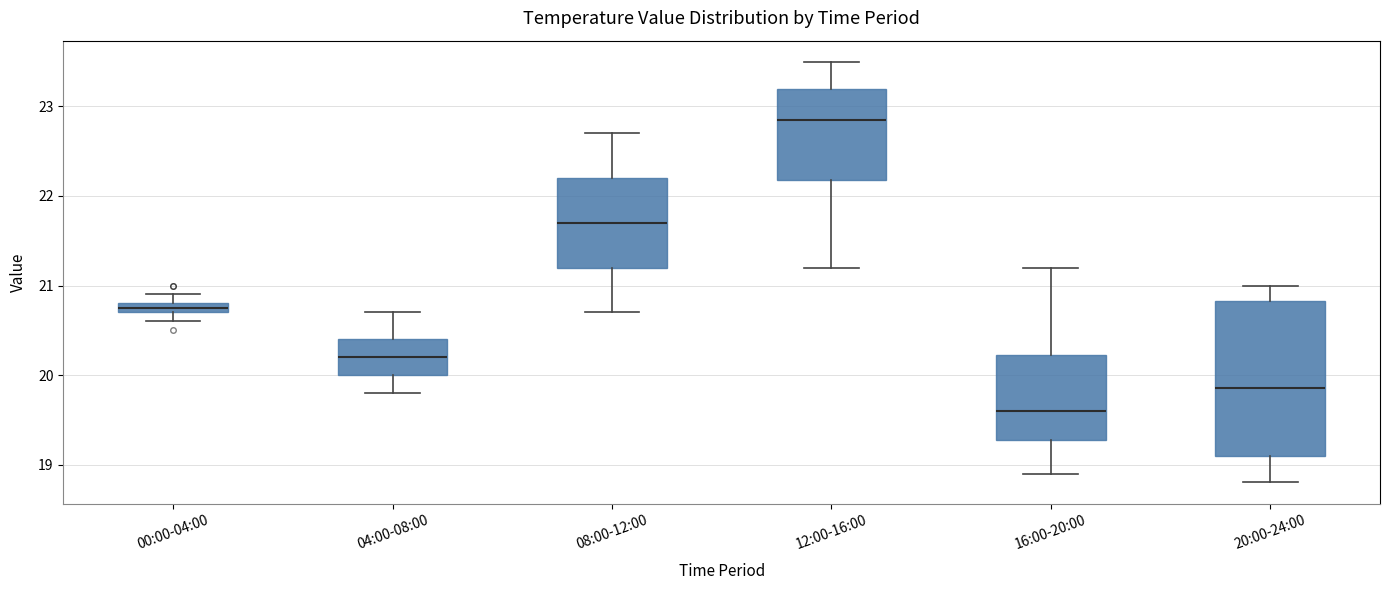

Which box has the highest median line?

12:00-16:00